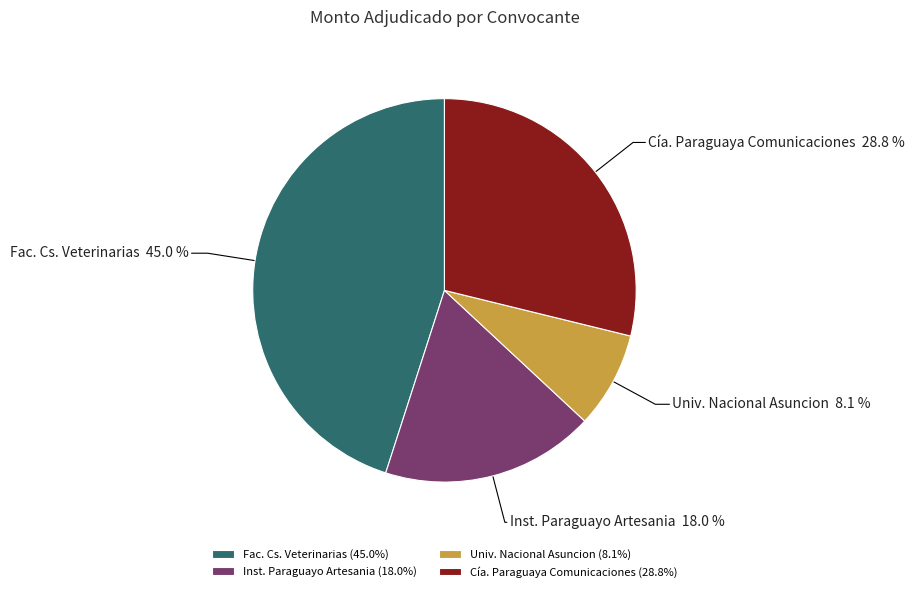

Which has a higher value, Cía. Paraguaya Comunicaciones or Inst. Paraguayo Artesania?

Cía. Paraguaya Comunicaciones